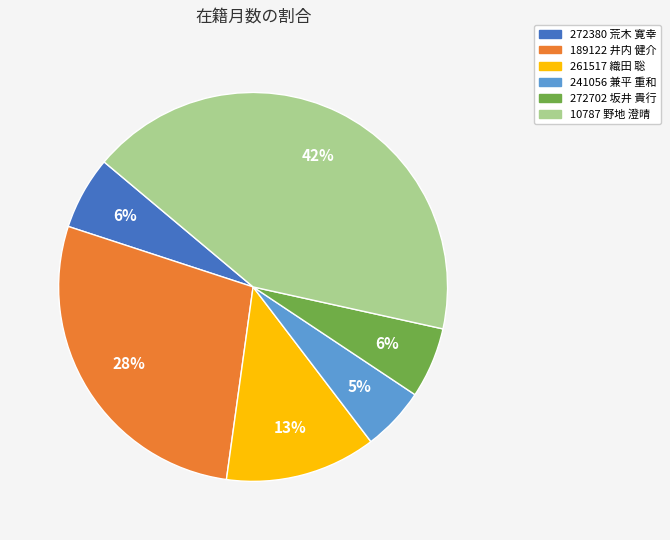

How many slices are in this pie chart?

6